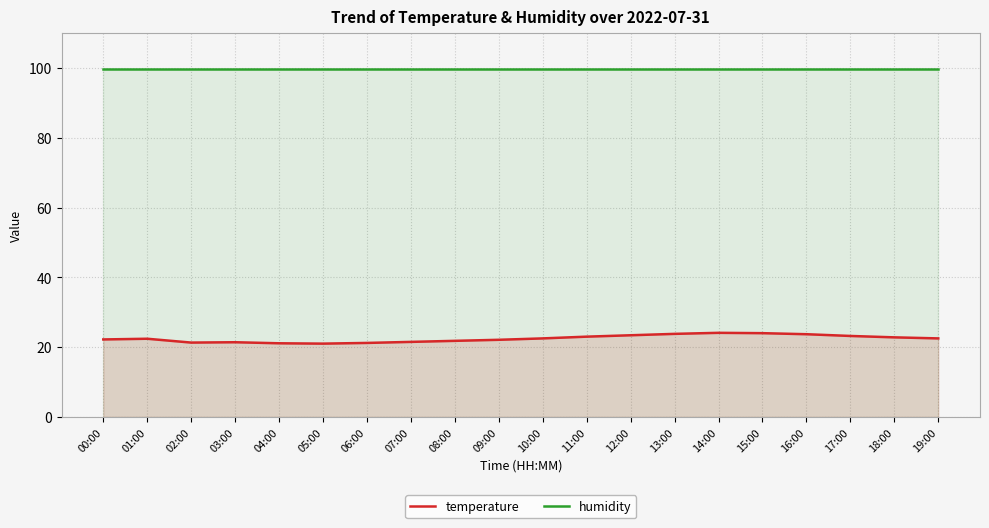

Which category has the highest value across all series?

00:00